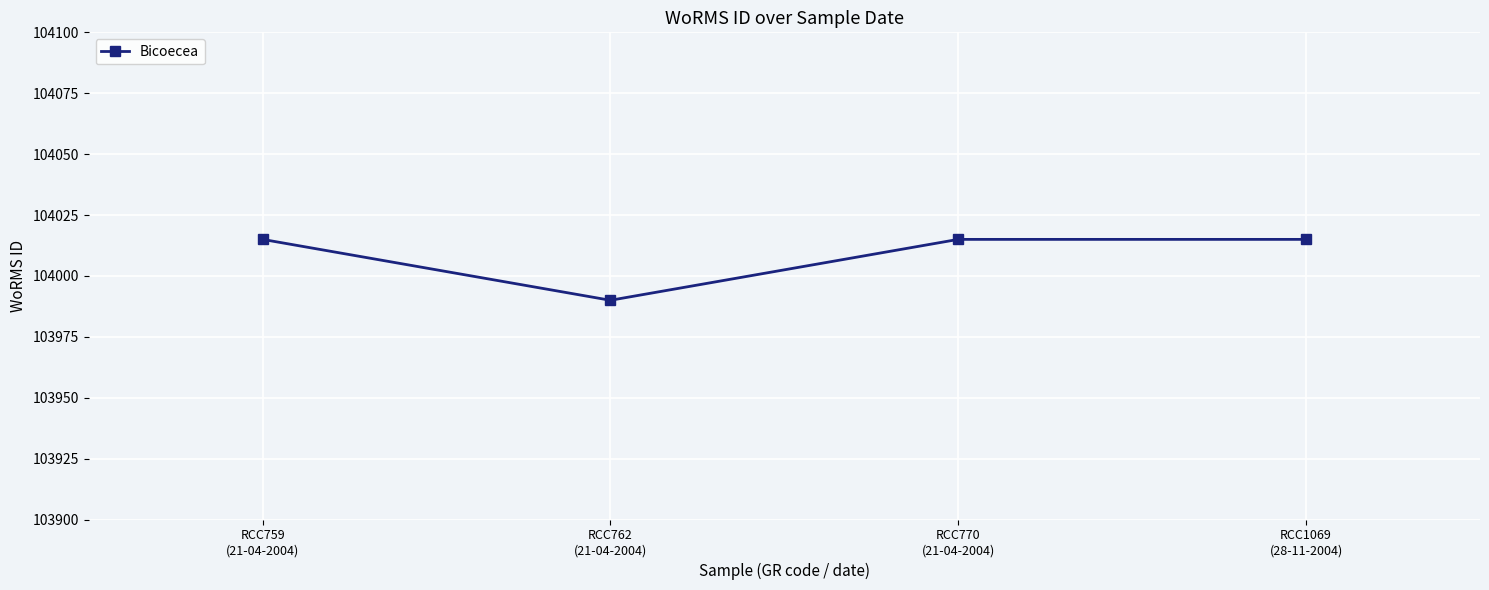

Which category has the lowest value across all series?

RCC762
(21-04-2004)